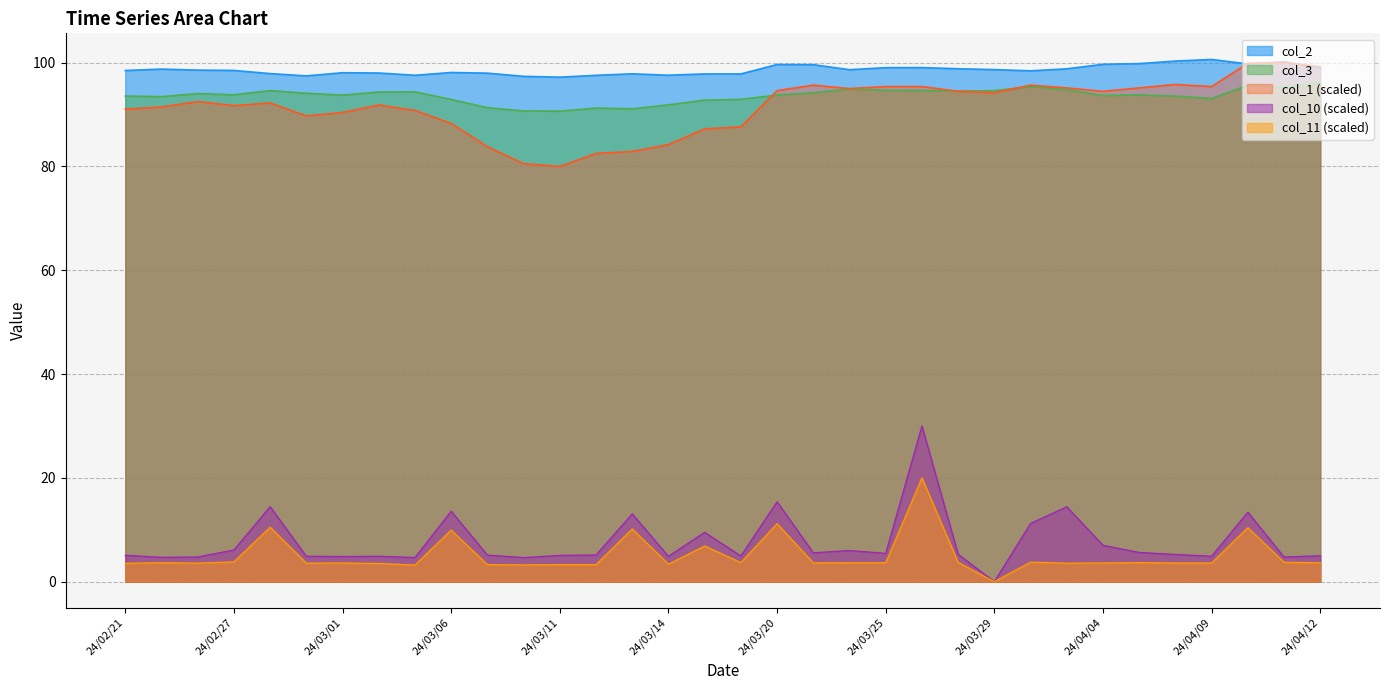

Which series has the largest total across all categories?

col_2